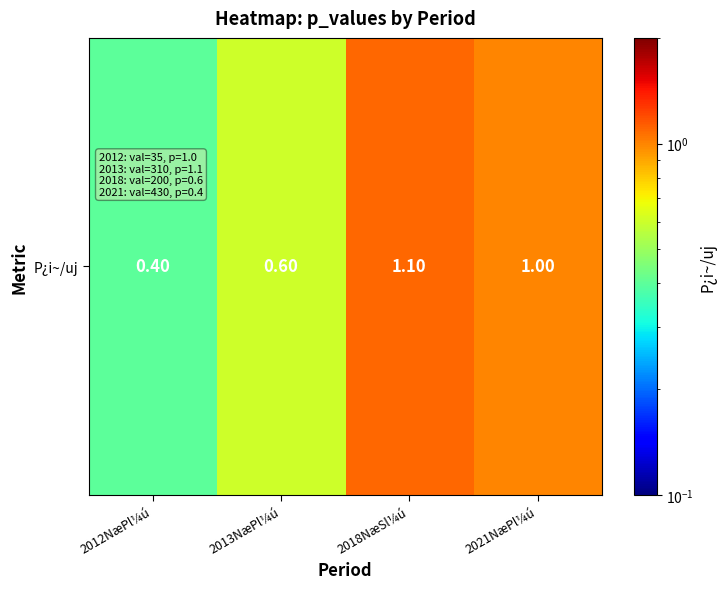

The value at 2018NæSl¼ú is 1.1. True or false?

True